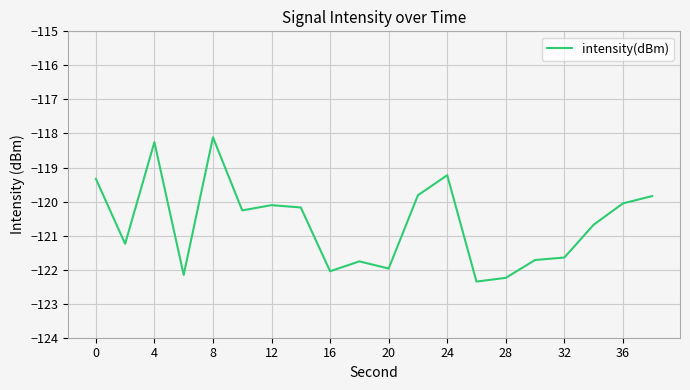

What is the difference between the maximum and minimum values?

4.2